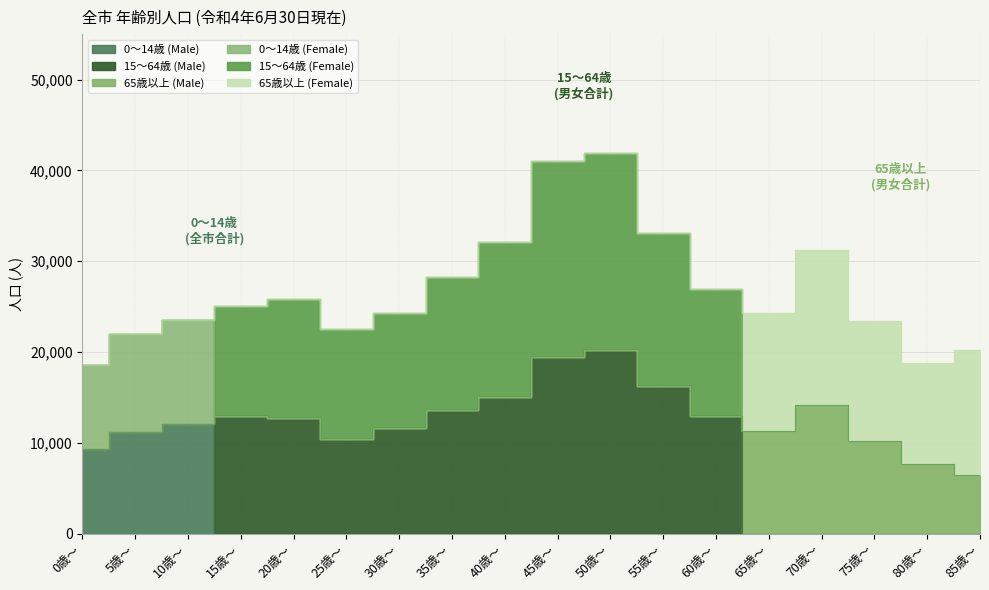

Which series has the largest total across all categories?

15～64歳 (Female)